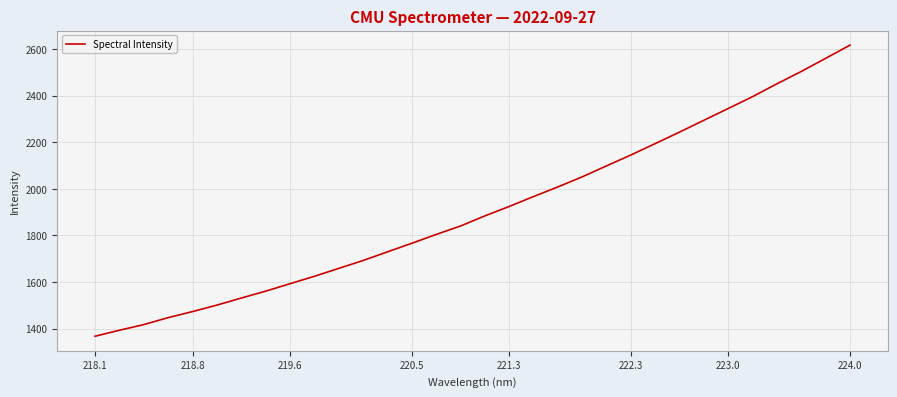

What is the average value?

1909.1